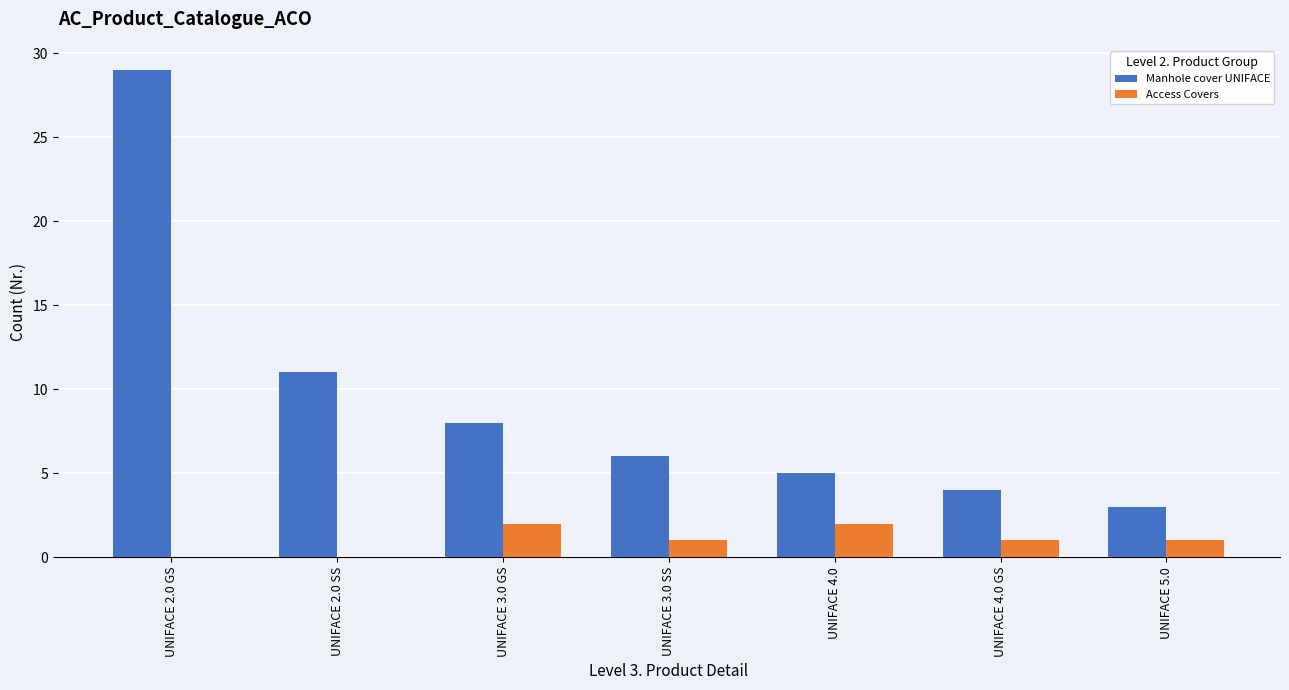

At which category is the sum across all series the highest?

UNIFACE 2.0 GS